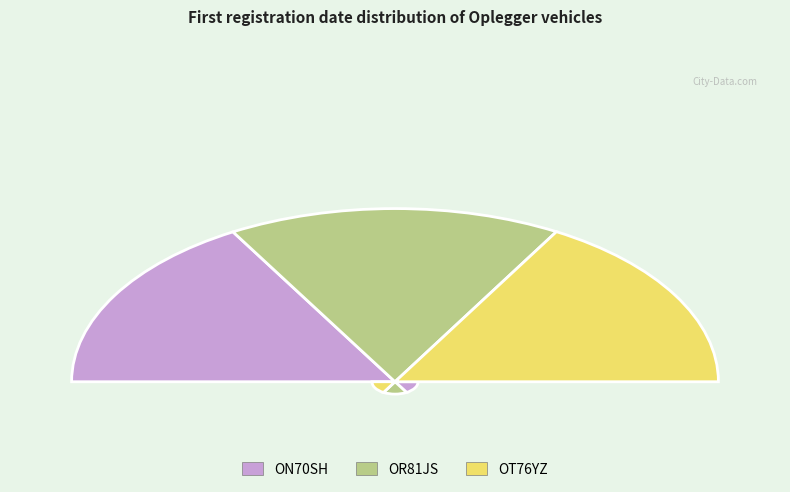

Approximately how many times larger is the value at ON70SH compared to OT76YZ?

1.0